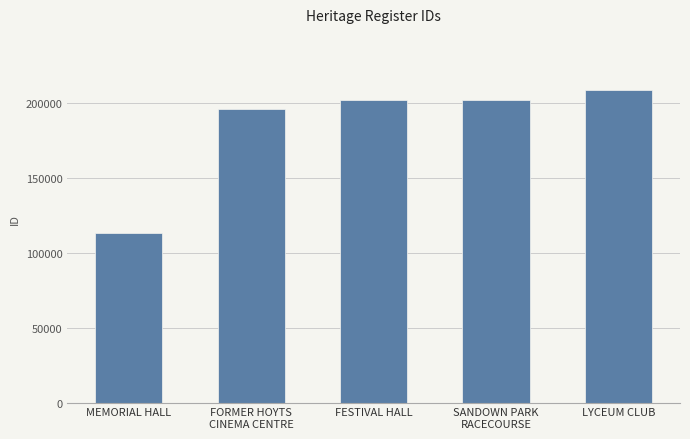

What is the ratio of the value at LYCEUM CLUB to the value at FESTIVAL HALL?

1.0